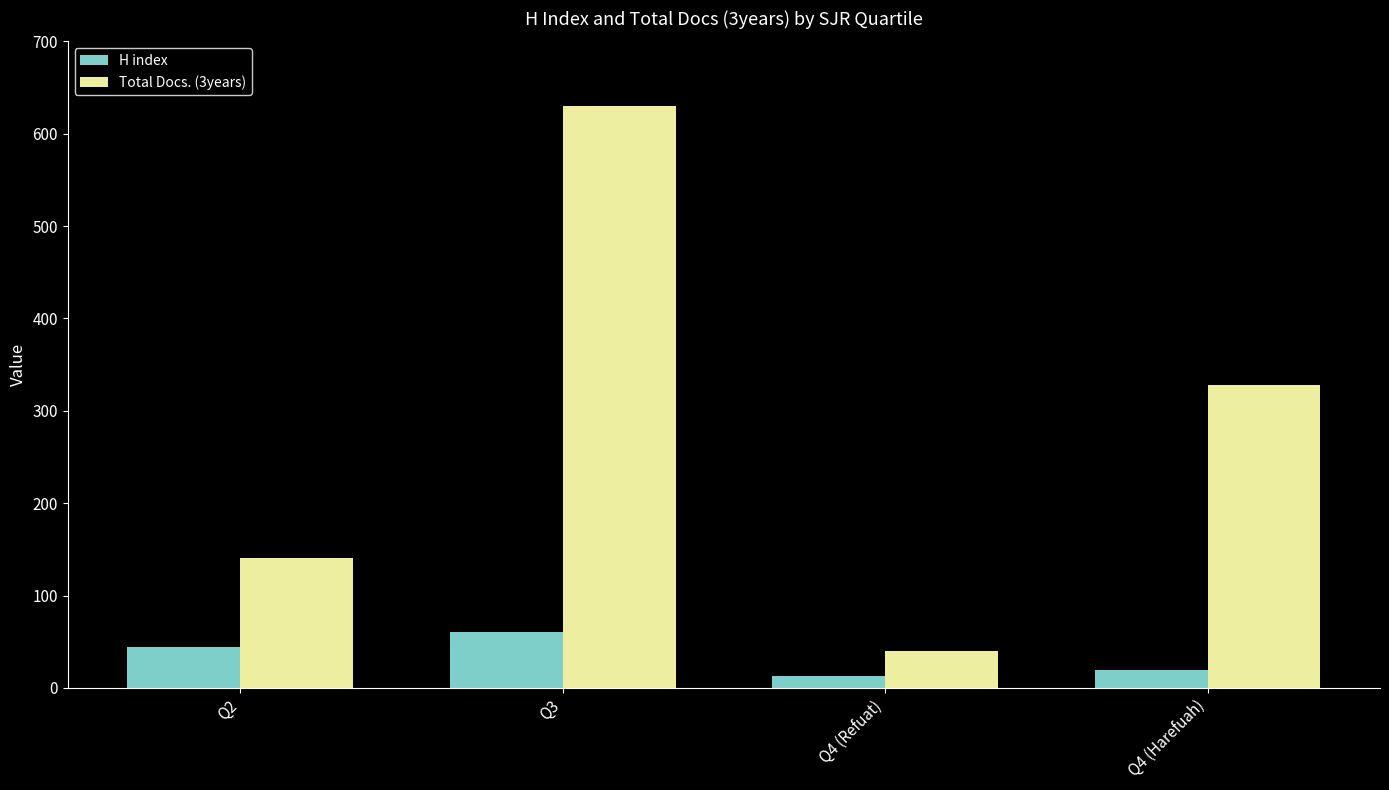

At which label does Total Docs. (3years) first exceed 328?

Q3